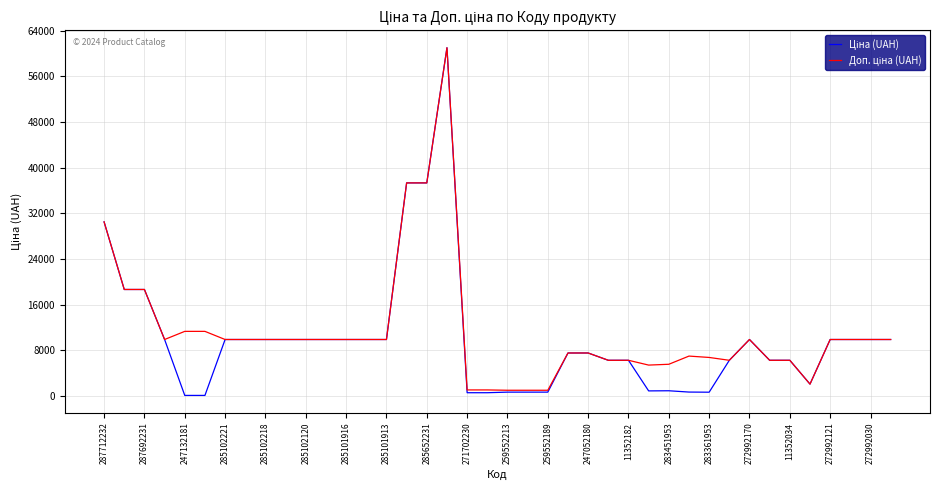

What is the greatest value displayed?

61024.7